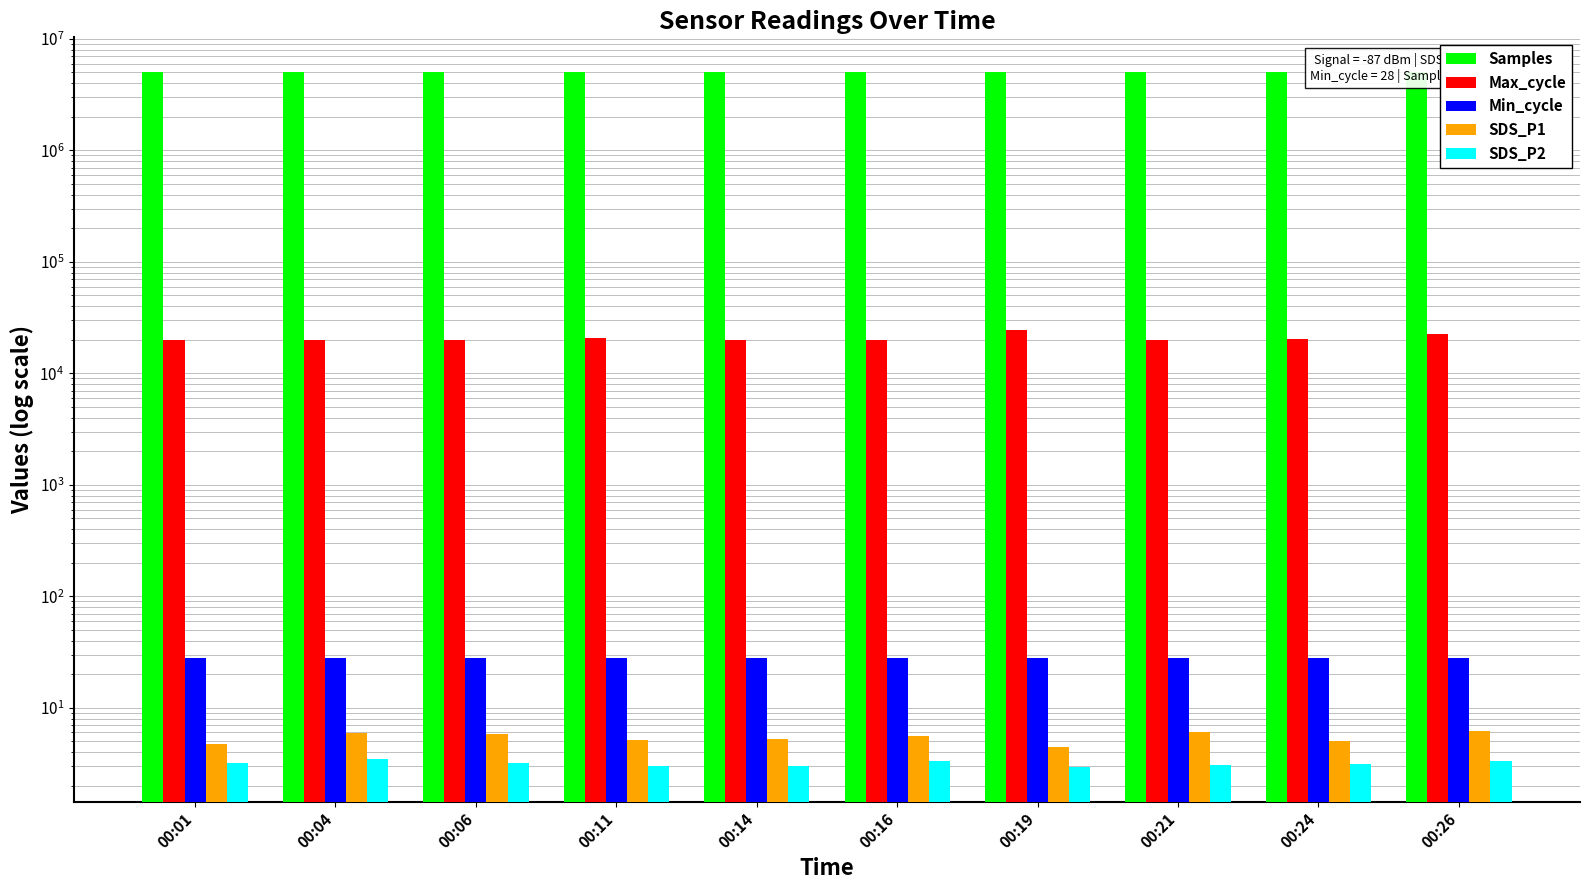

What is the maximum value for Samples?

5032834.0